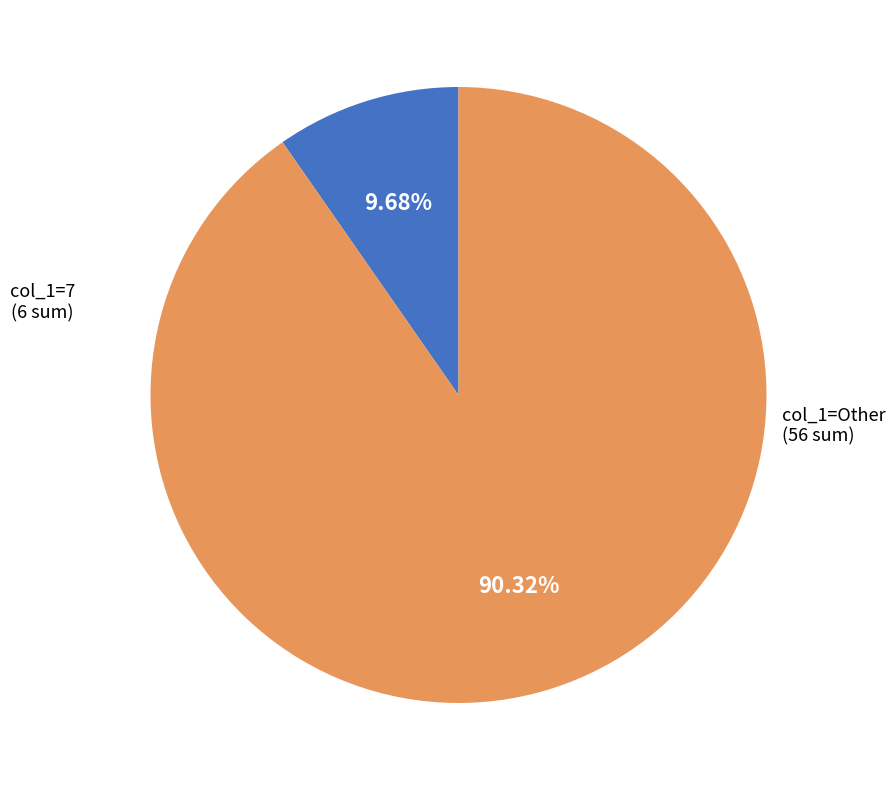

Is there any slice that represents more than half of the pie?

Yes